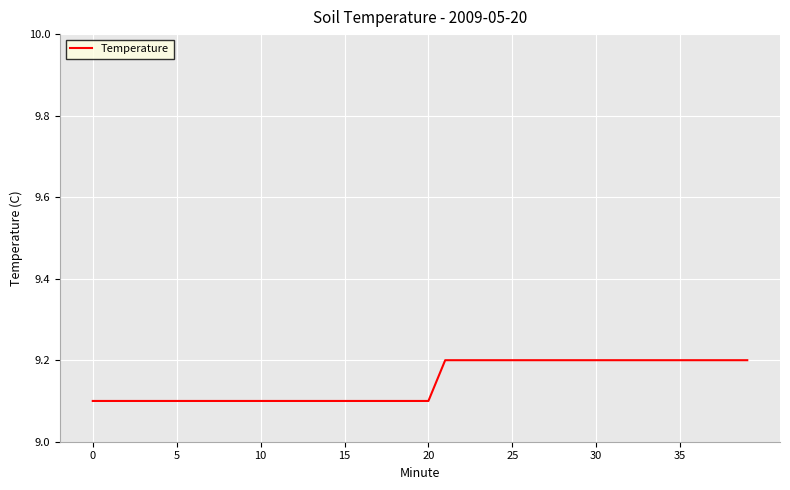

What is the minimum value shown in the chart?

9.1